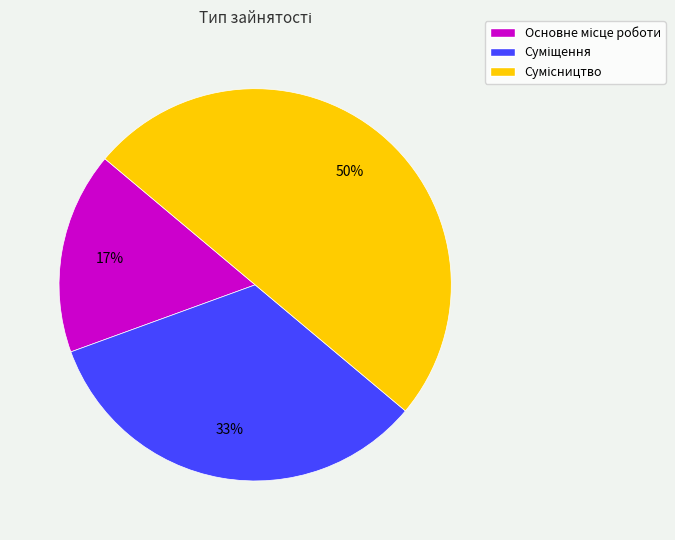

To the nearest percent, what is the difference between the largest and smallest slice percentages?

33%